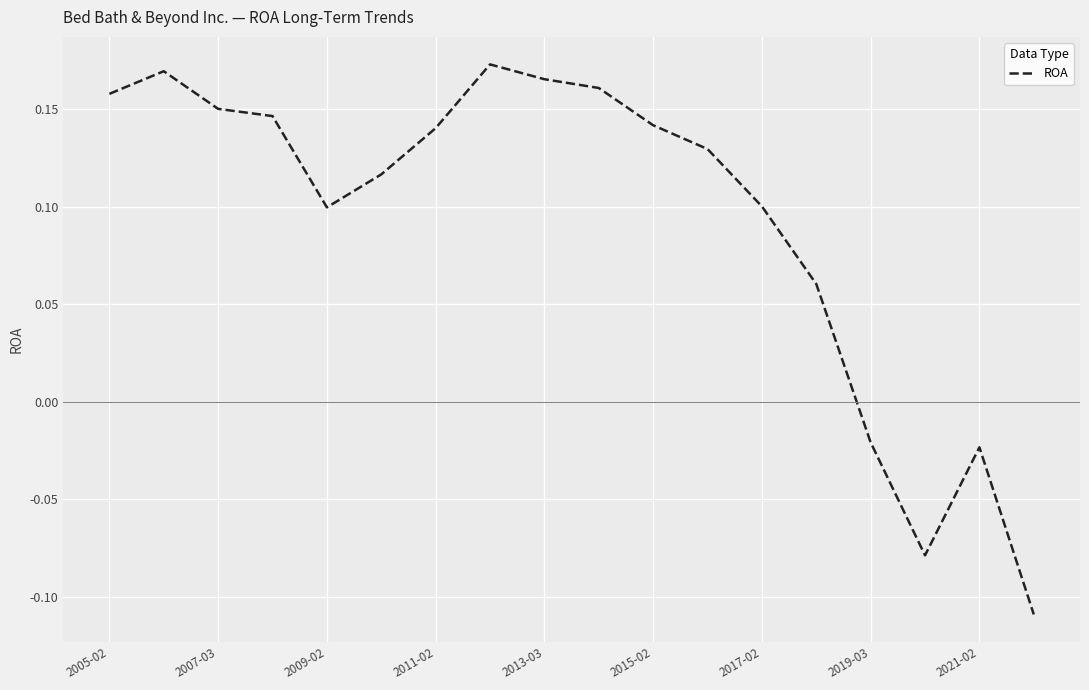

What is the difference between the maximum and minimum values?

0.3